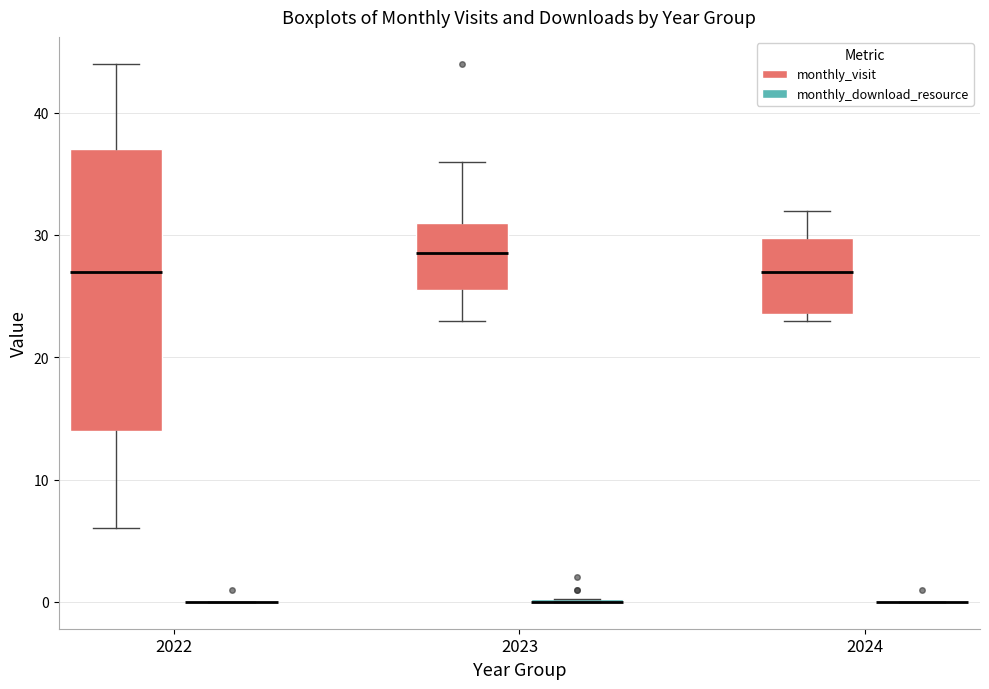

Which box is the tallest, from its lower edge to its upper edge?

2022 (monthly_visit)